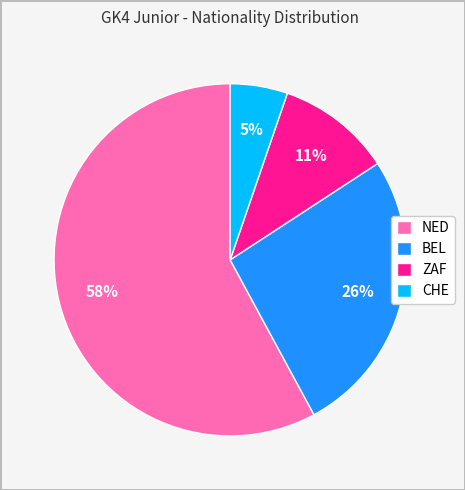

Which category has the biggest portion of the pie?

NED